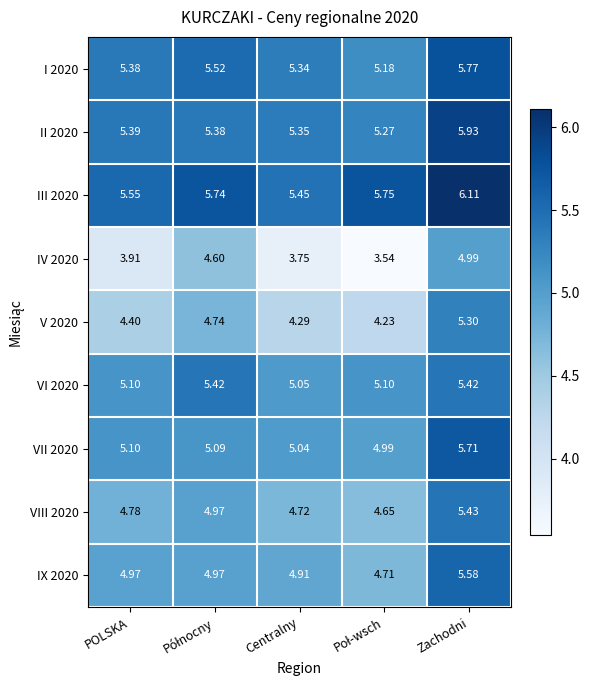

At which label is IV 2020 closest to 4?

POLSKA